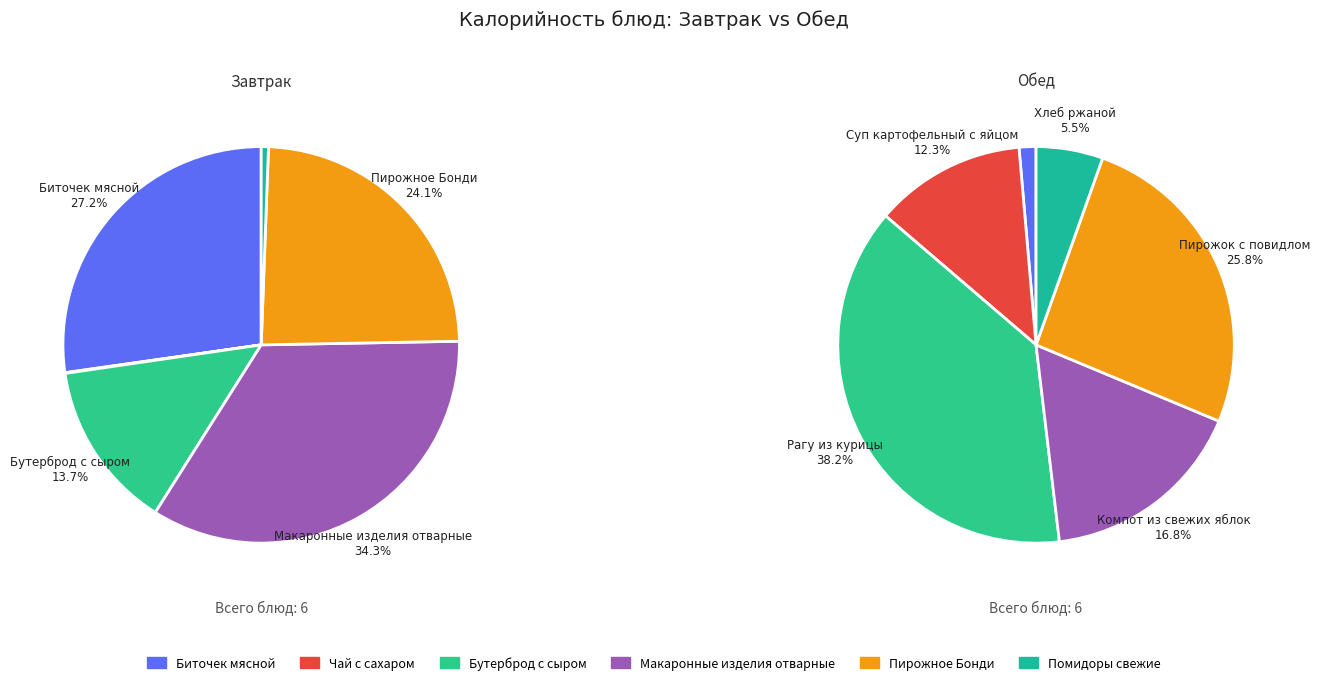

Which slice is the largest?

Макаронные изделия отварные